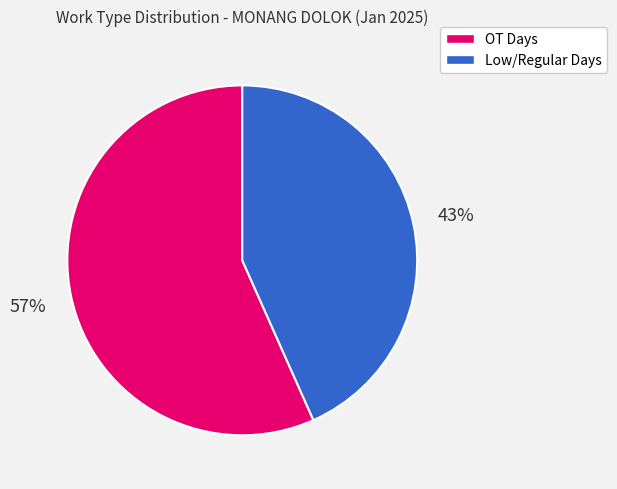

How many slices are in this pie chart?

2